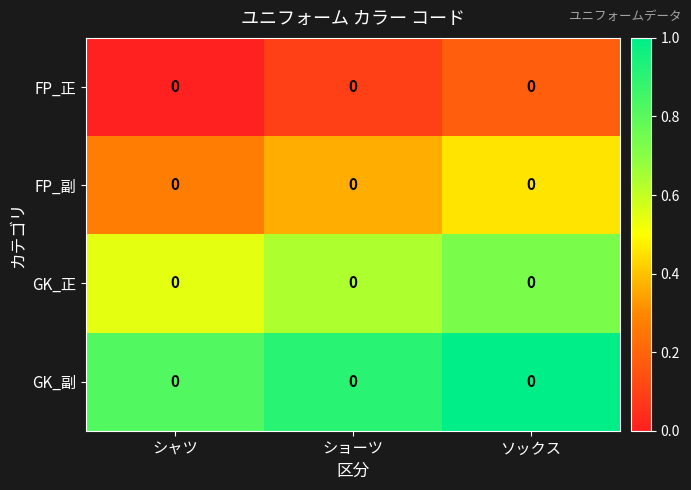

Which series has the largest total across all categories?

GK_副